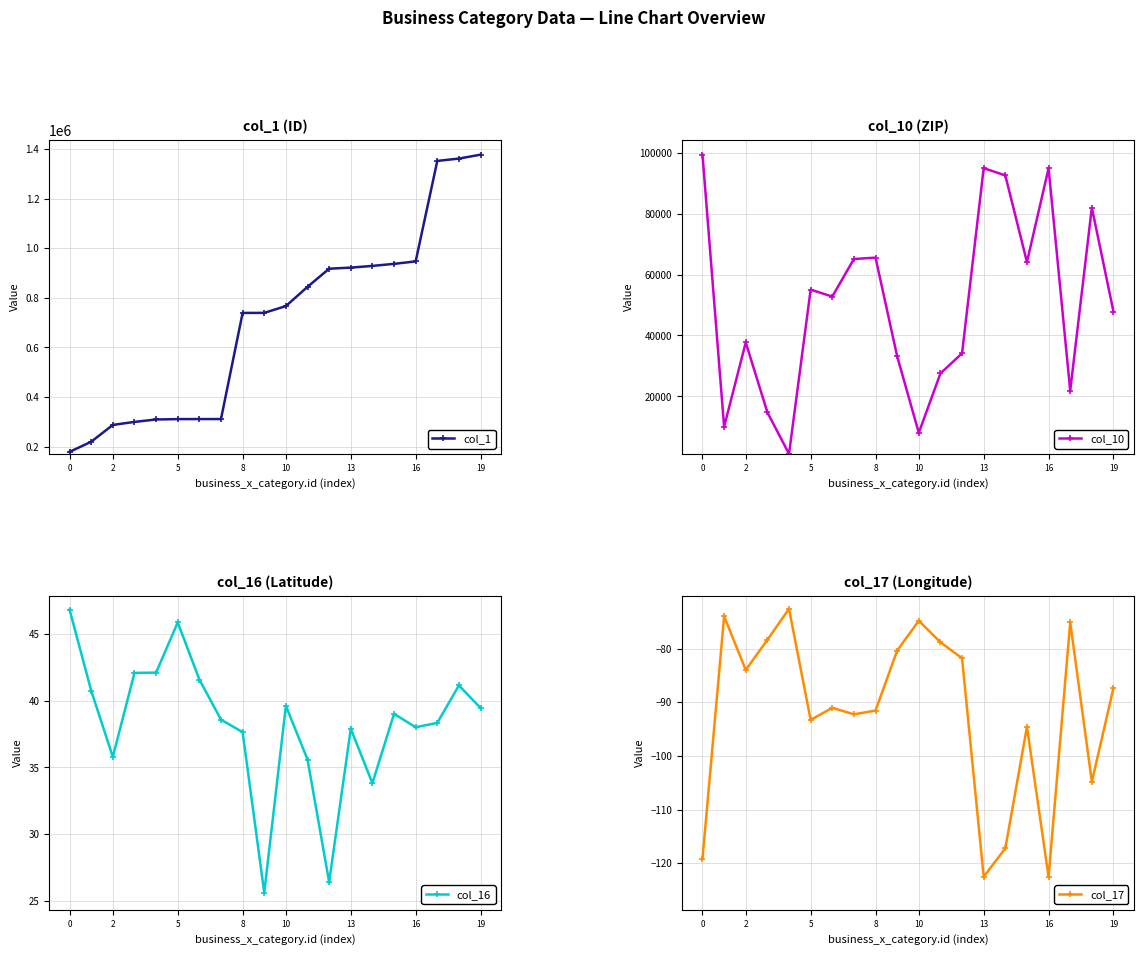

The col_17 series shows -87.3 at 19. True or false?

True